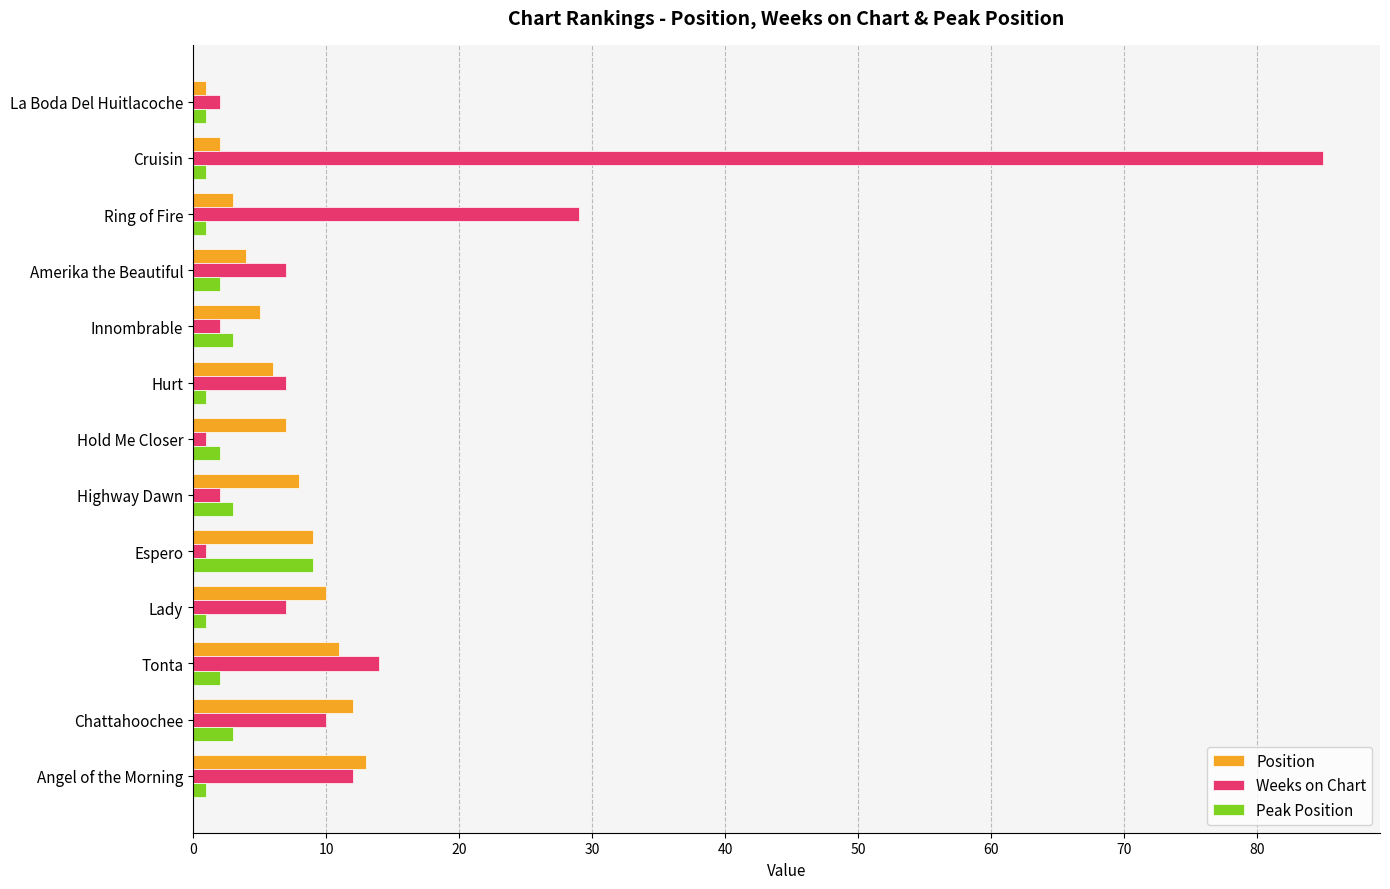

What is the greatest value displayed?

85